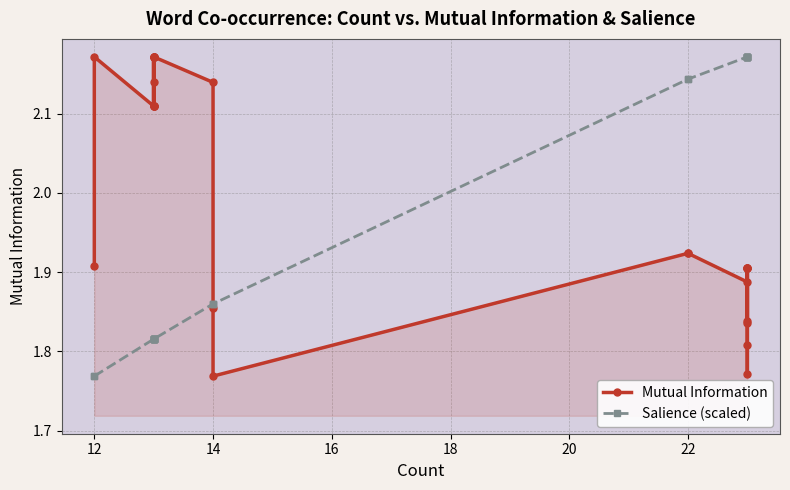

How many series are shown in this chart?

2